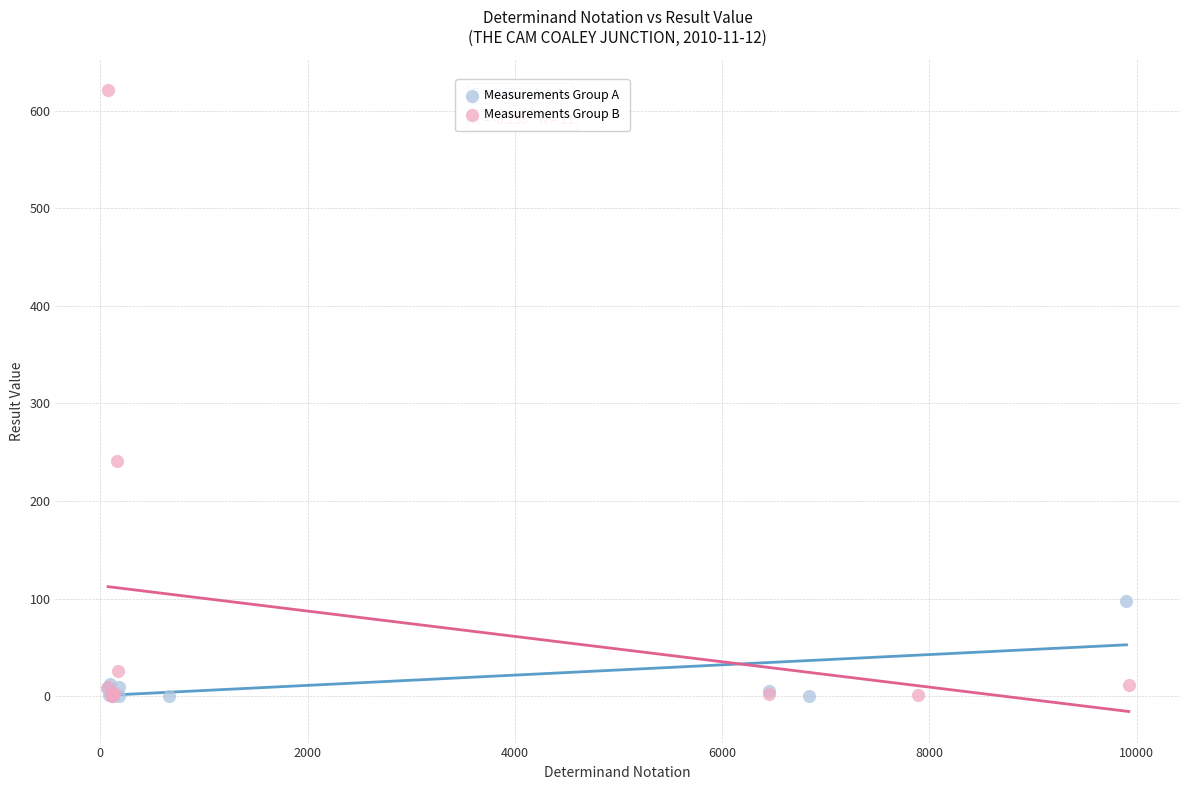

Which series contains the highest Y value?

Measurements Group B